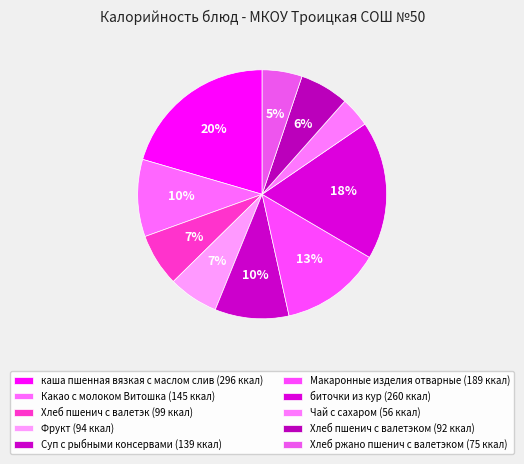

What is the largest slice in the pie chart?

каша пшенная вязкая с маслом слив